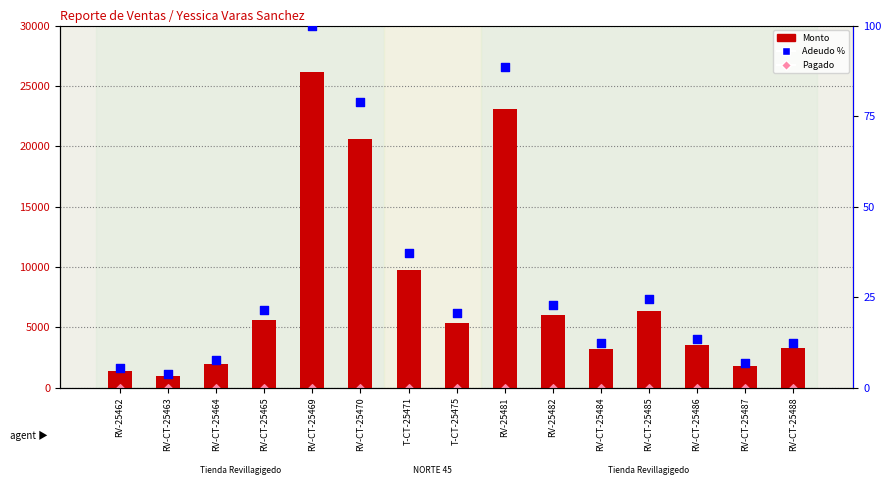

What is the total value across all series at RV-CT-25469?

26214.8